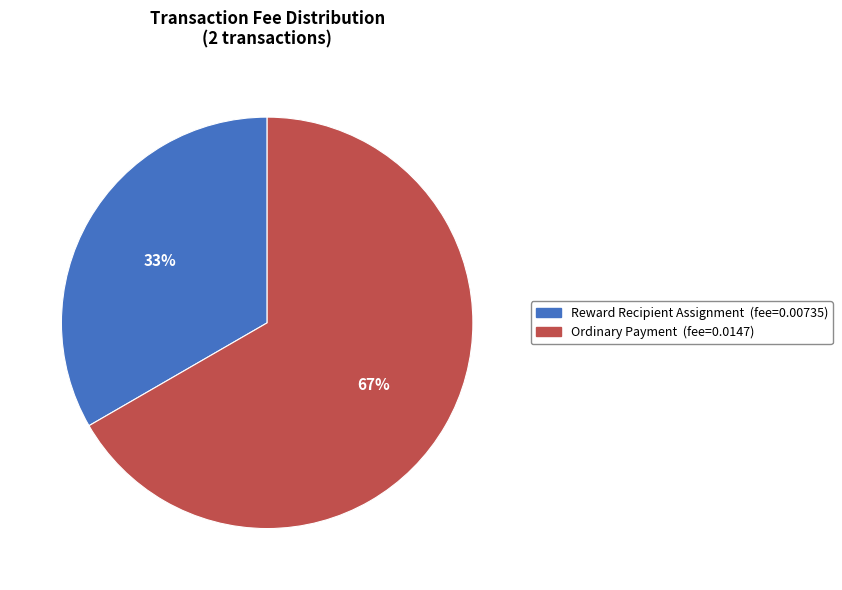

Is the sum of Reward Recipient Assignment and Ordinary Payment greater than half?

Yes